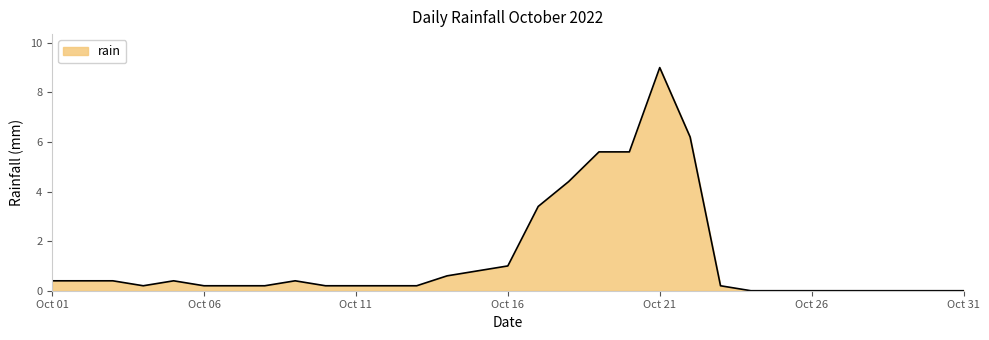

What is the difference between the maximum and minimum values?

9.0